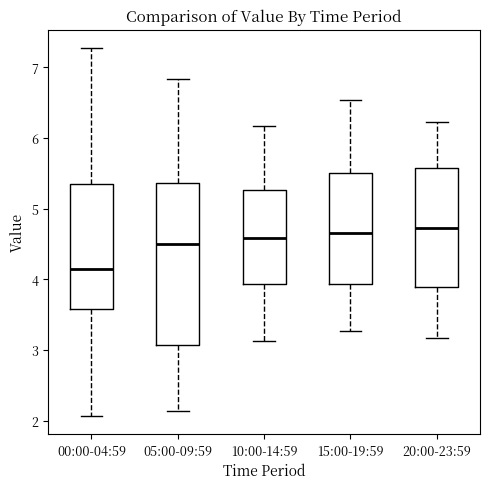

Where does the upper whisker of the box for 00:00-04:59 end on the y-axis? The values are not printed on the chart, so give them approximately, as read against the axis.

7.3